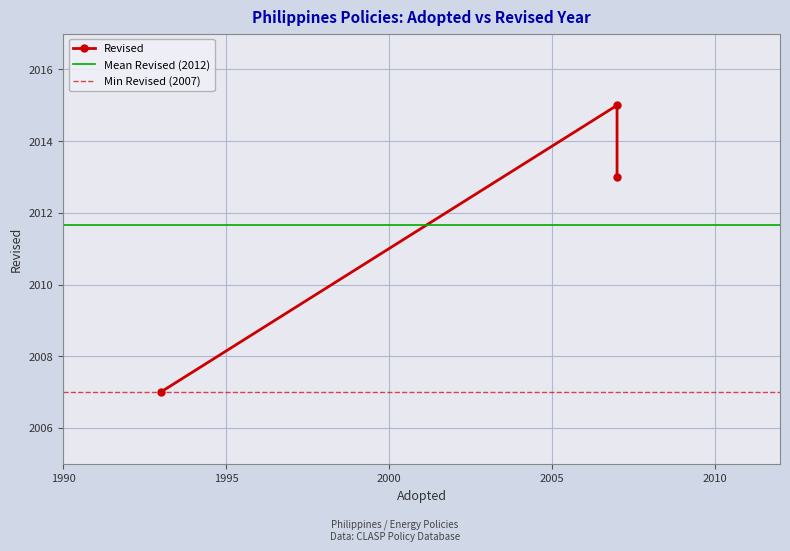

Where does the data first go above 2013?

2007